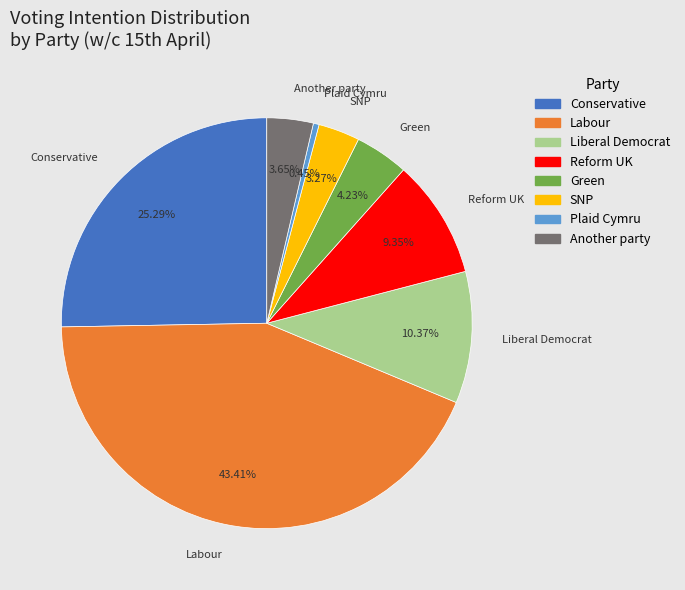

To the nearest percent, what portion does Liberal Democrat represent?

10%